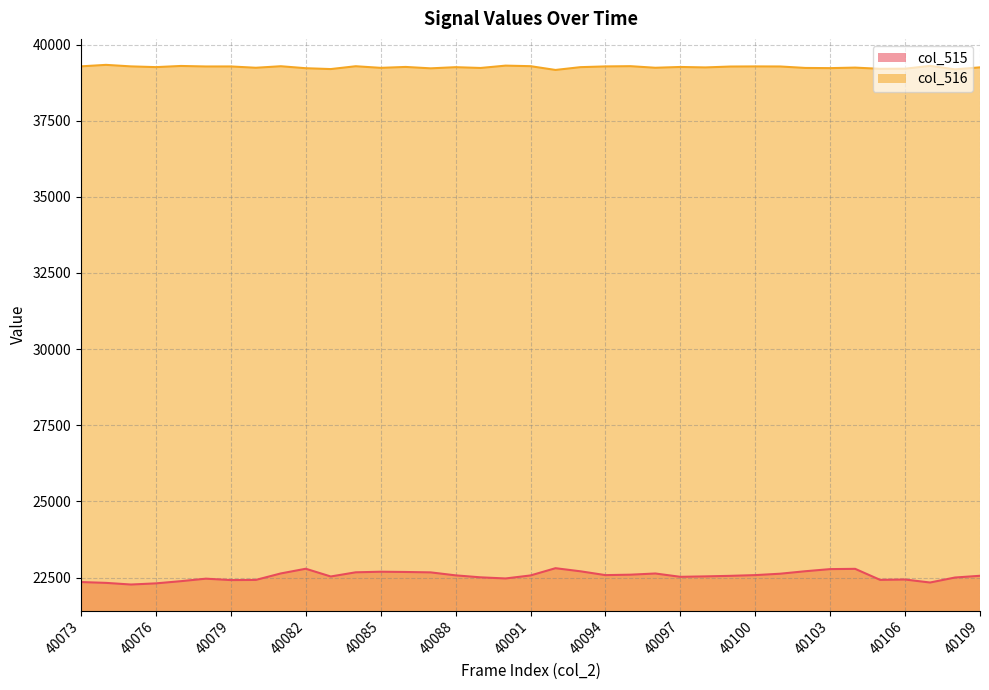

Which category has the highest value in the col_515 series?

40092